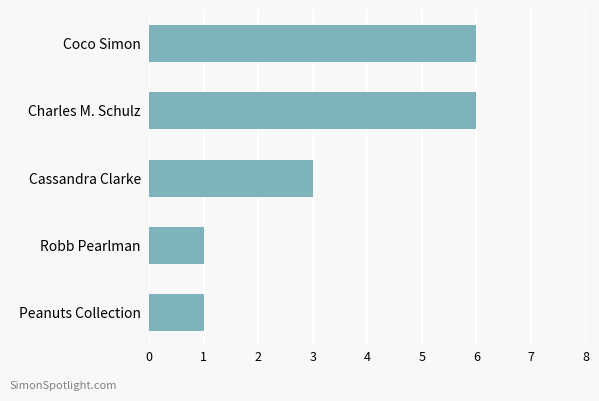

Reading bottom to top, what are all the values shown in this chart?

1	1	3	6	6